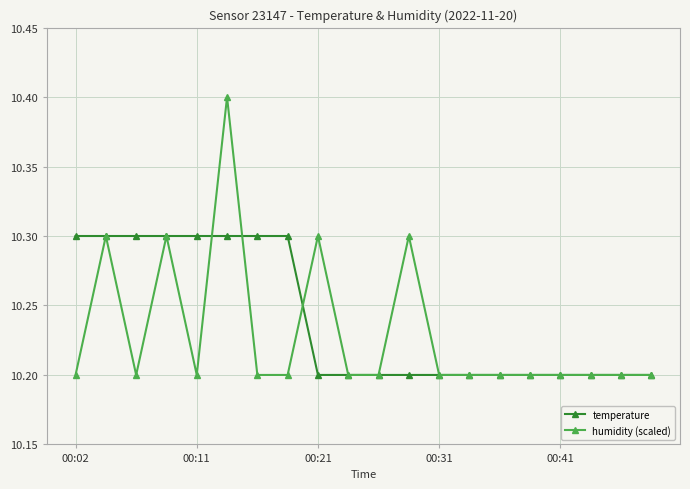

How many series are shown in this chart?

2